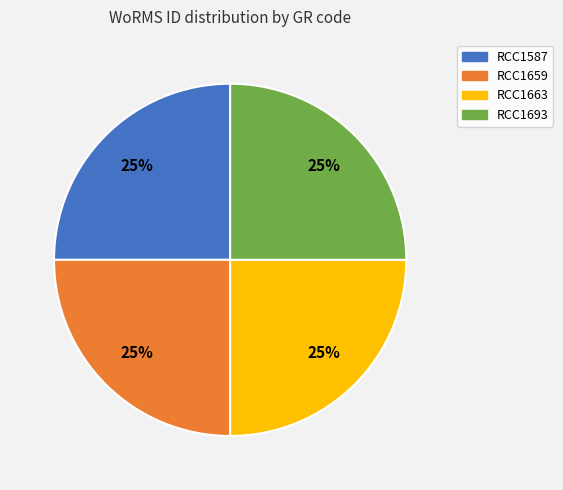

The RCC1587 slice represents 10% of the pie. True or false?

False